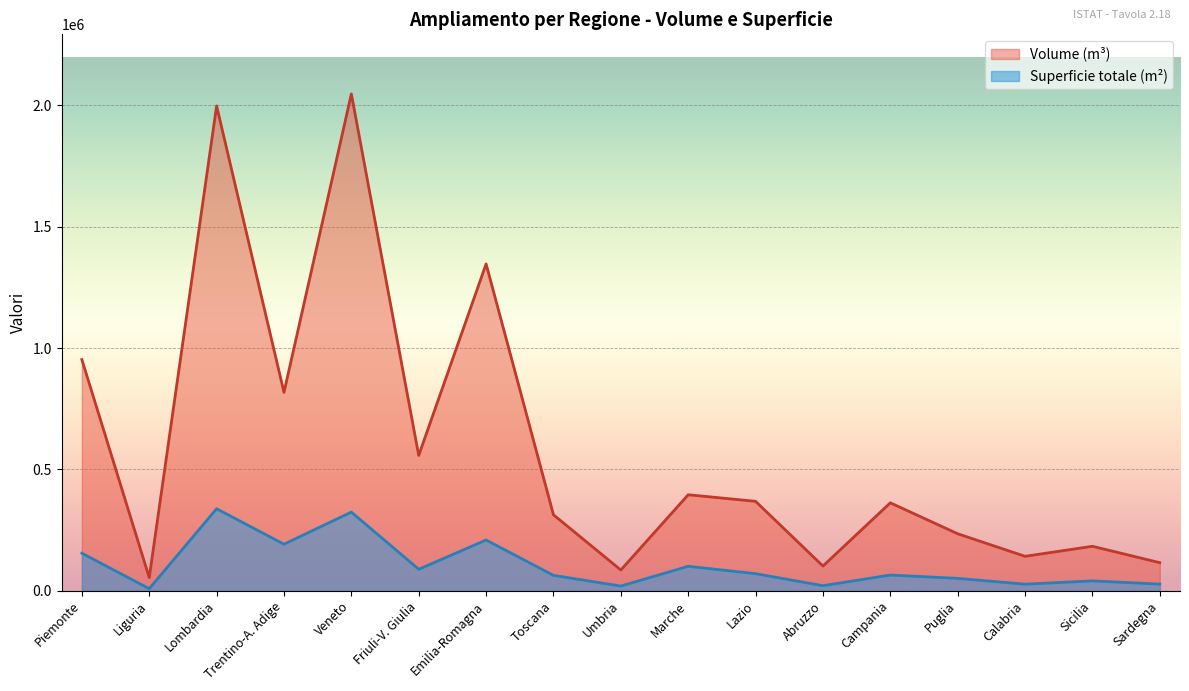

What is the label of the 2nd point from the left?

Liguria